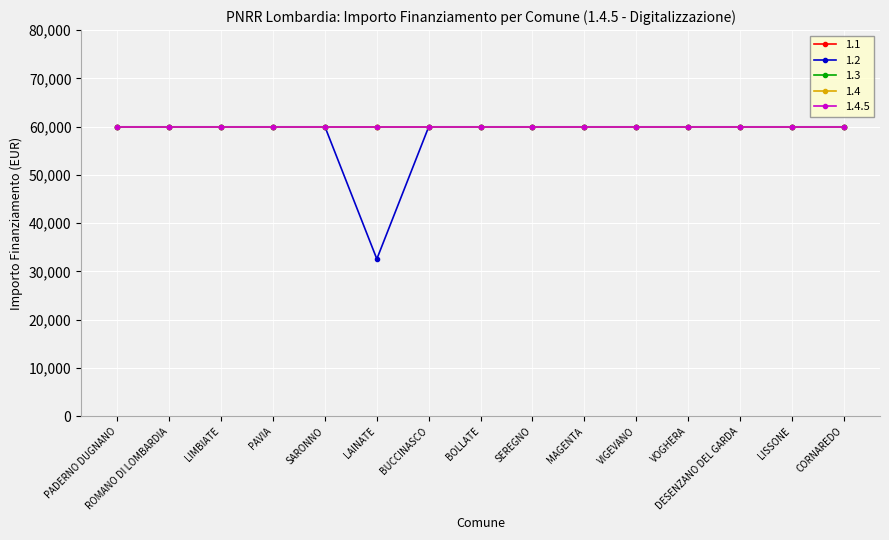

How many distinct data groups are displayed?

5